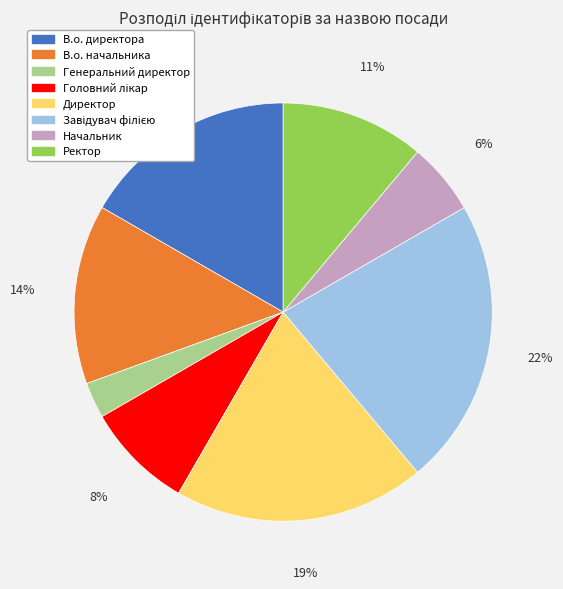

To the nearest percent, what is the difference between the В.о. начальника and Ректор slice percentages?

3%